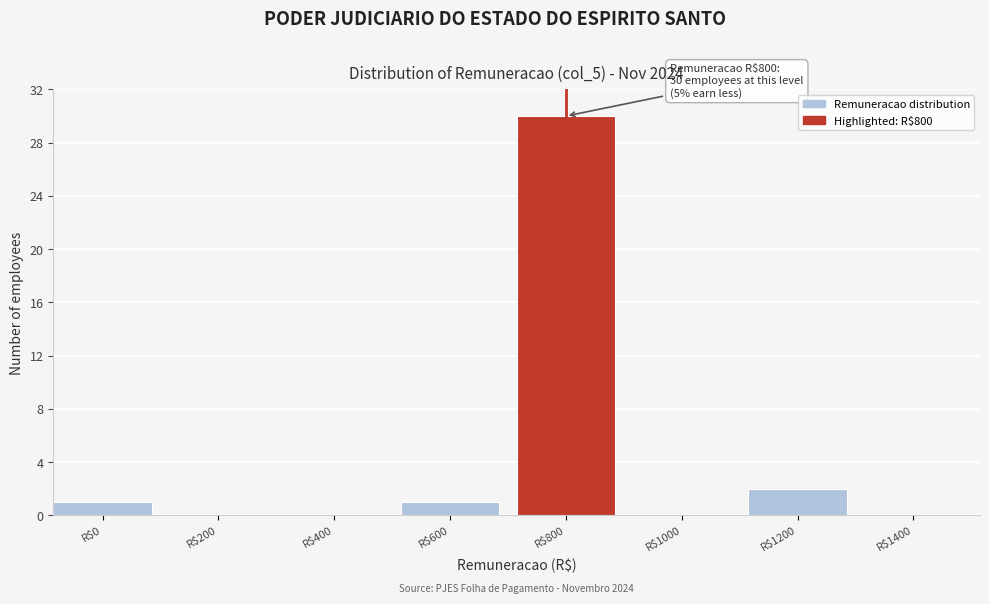

What is the sum of all values?

34